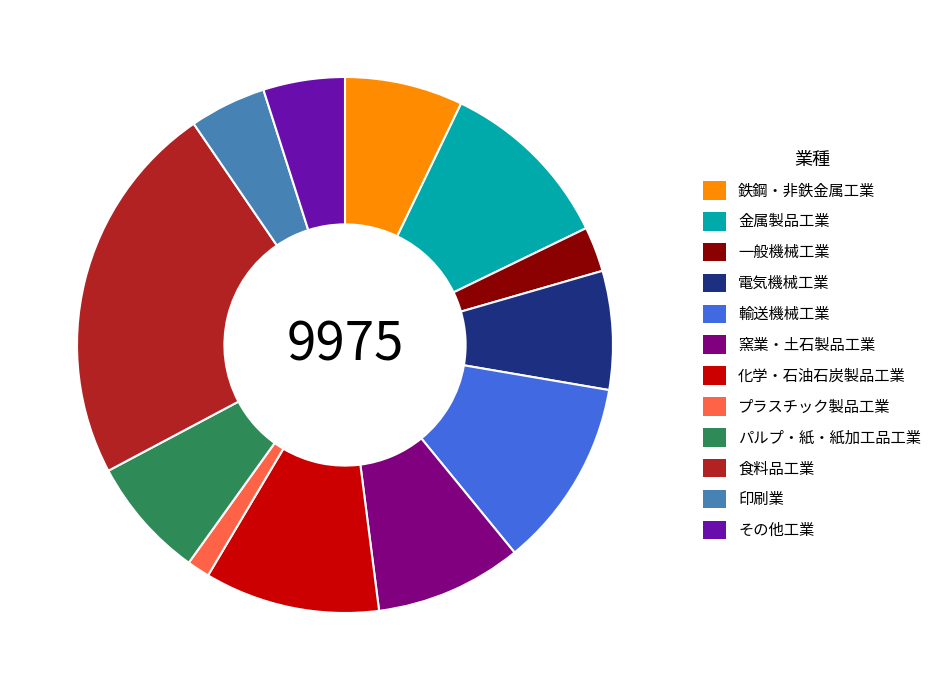

Is there a majority slice in this chart?

No